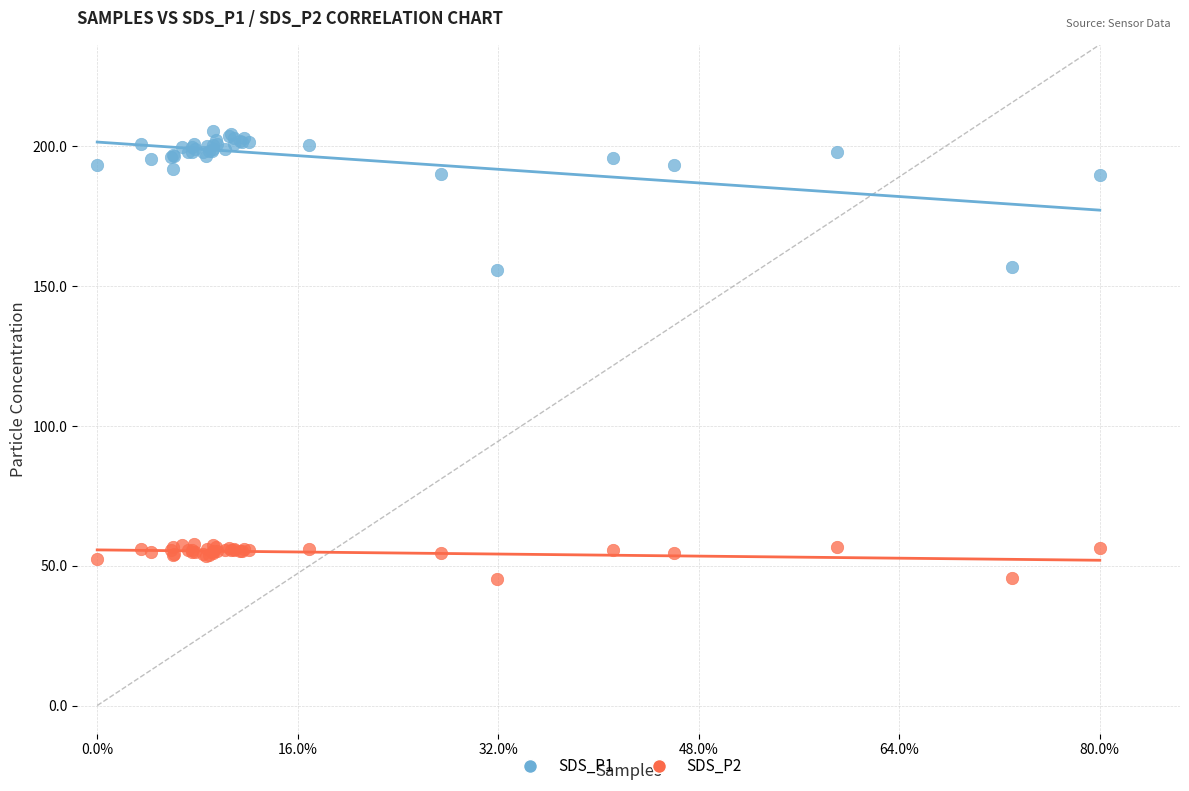

Which series reaches the maximum Y coordinate?

SDS_P1